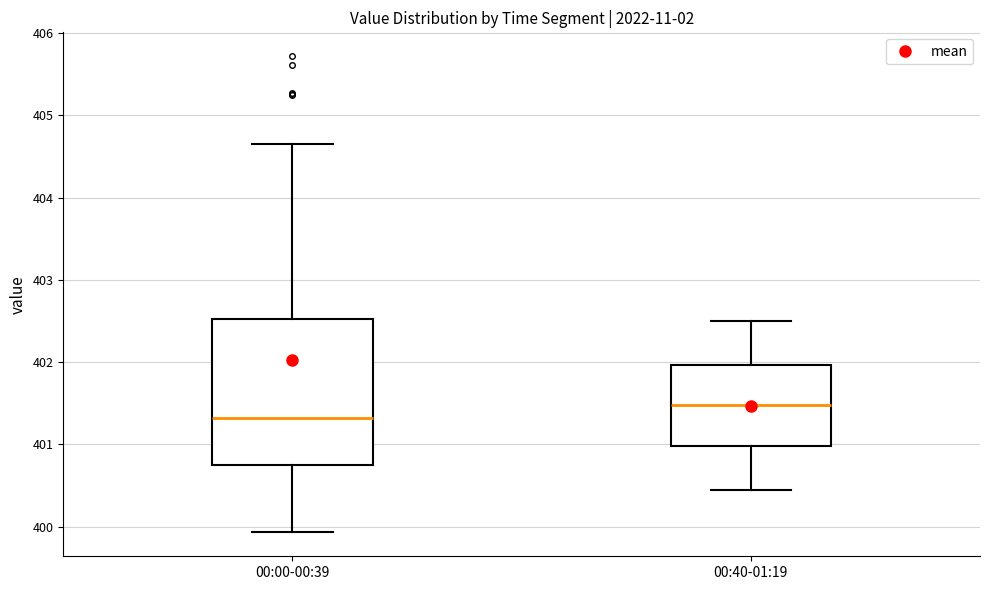

Where does the median line of the box for 00:40-01:19 sit on the y-axis? The values are not printed on the chart, so give them approximately, as read against the axis.

401.5